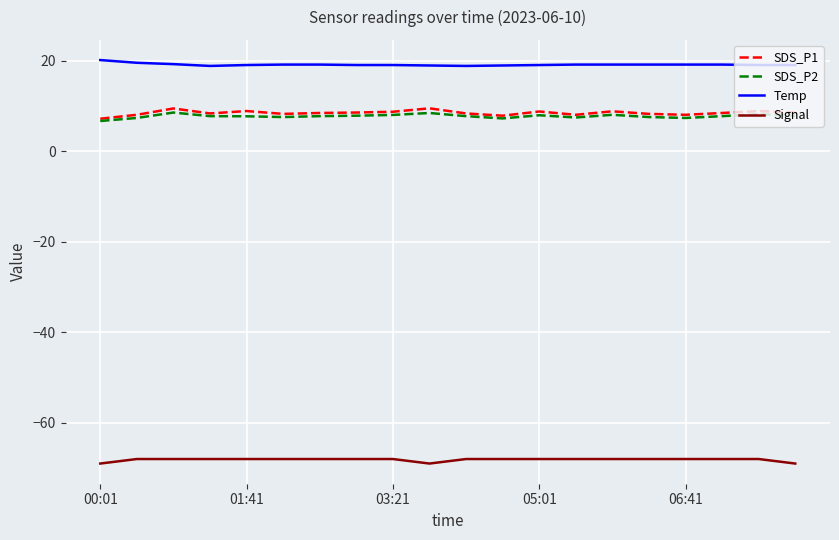

How many lines are shown in the chart?

4